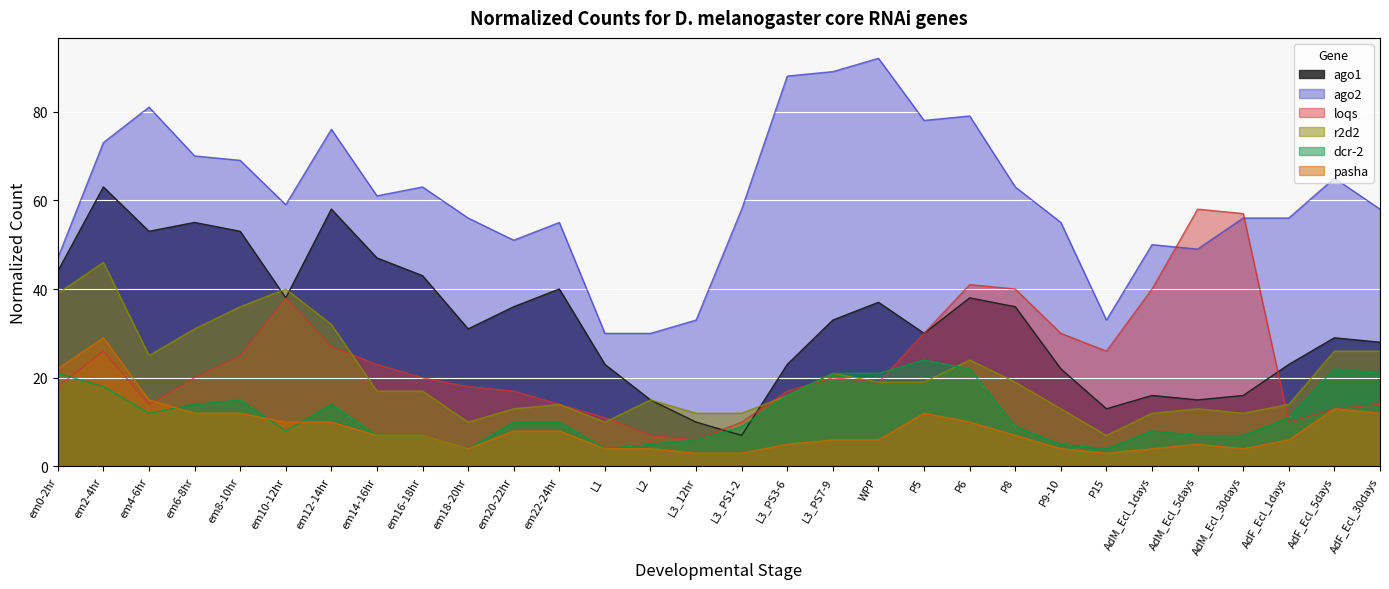

Where is the first local minimum for dcr-2?

em4-6hr